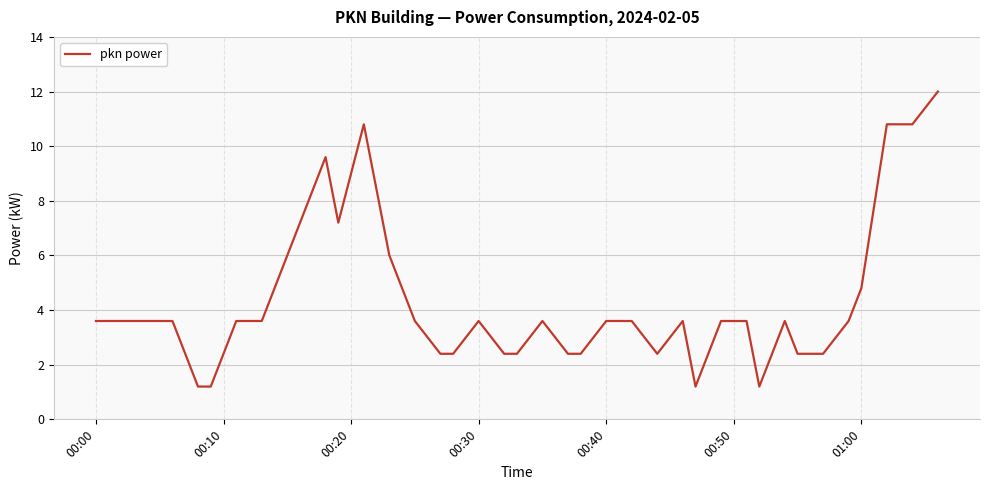

What is the difference between the maximum and minimum values?

10.8